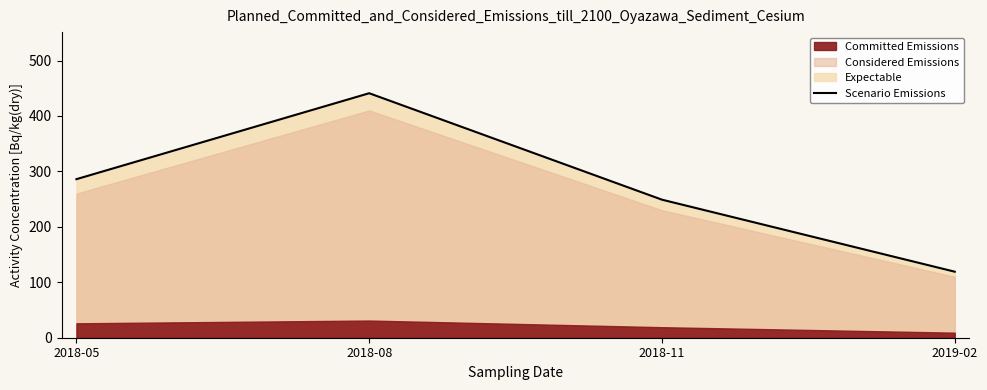

List the labels in order of value, smallest first.

2019-02, 2018-11, 2018-05, 2018-08